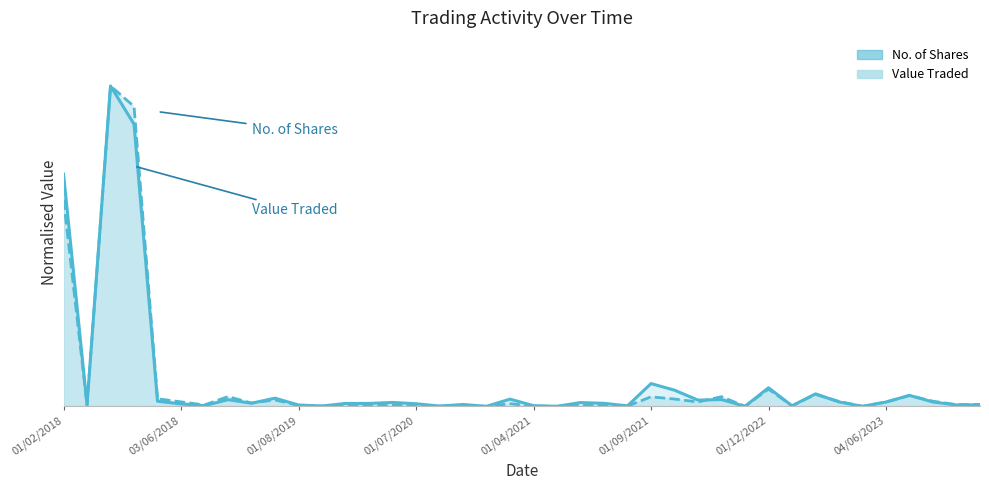

Reading left to right, transcribe all the data shown in this chart.

Value Traded: 01/02/2018=0.6	02/01/2018=0.0	01/03/2018=1.0	01/04/2018=0.9	02/05/2018=0.0	03/06/2018=0.0	01/07/2018=0.0	01/10/2018=0.0	02/06/2019=0.0	01/07/2019=0.0	01/08/2019=0.0	01/09/2019=0.0	01/10/2019=0.0	03/11/2019=0.0	01/12/2019=0.0	01/07/2020=0.0	04/08/2020=0.0	01/10/2020=0.0	01/12/2020=0.0	01/02/2021=0.0	01/04/2021=0.0	02/05/2021=0.0	01/06/2021=0.0	01/07/2021=0.0	01/08/2021=0.0	01/09/2021=0.0	01/11/2021=0.0	01/12/2021=0.0	03/04/2022=0.0	03/07/2022=0.0	01/12/2022=0.1	01/02/2023=0.0	01/03/2023=0.0	02/04/2023=0.0	01/05/2023=0.0	04/06/2023=0.0	02/07/2023=0.0	01/08/2023=0.0	03/09/2023=0.0	01/10/2023=0.0
No. of Shares: 01/02/2018=0.7	02/01/2018=0.0	01/03/2018=1.0	01/04/2018=0.9	02/05/2018=0.0	03/06/2018=0.0	01/07/2018=0.0	01/10/2018=0.0	02/06/2019=0.0	01/07/2019=0.0	01/08/2019=0.0	01/09/2019=0.0	01/10/2019=0.0	03/11/2019=0.0	01/12/2019=0.0	01/07/2020=0.0	04/08/2020=0.0	01/10/2020=0.0	01/12/2020=0.0	01/02/2021=0.0	01/04/2021=0.0	02/05/2021=0.0	01/06/2021=0.0	01/07/2021=0.0	01/08/2021=0.0	01/09/2021=0.1	01/11/2021=0.1	01/12/2021=0.0	03/04/2022=0.0	03/07/2022=0.0	01/12/2022=0.1	01/02/2023=0.0	01/03/2023=0.0	02/04/2023=0.0	01/05/2023=0.0	04/06/2023=0.0	02/07/2023=0.0	01/08/2023=0.0	03/09/2023=0.0	01/10/2023=0.0